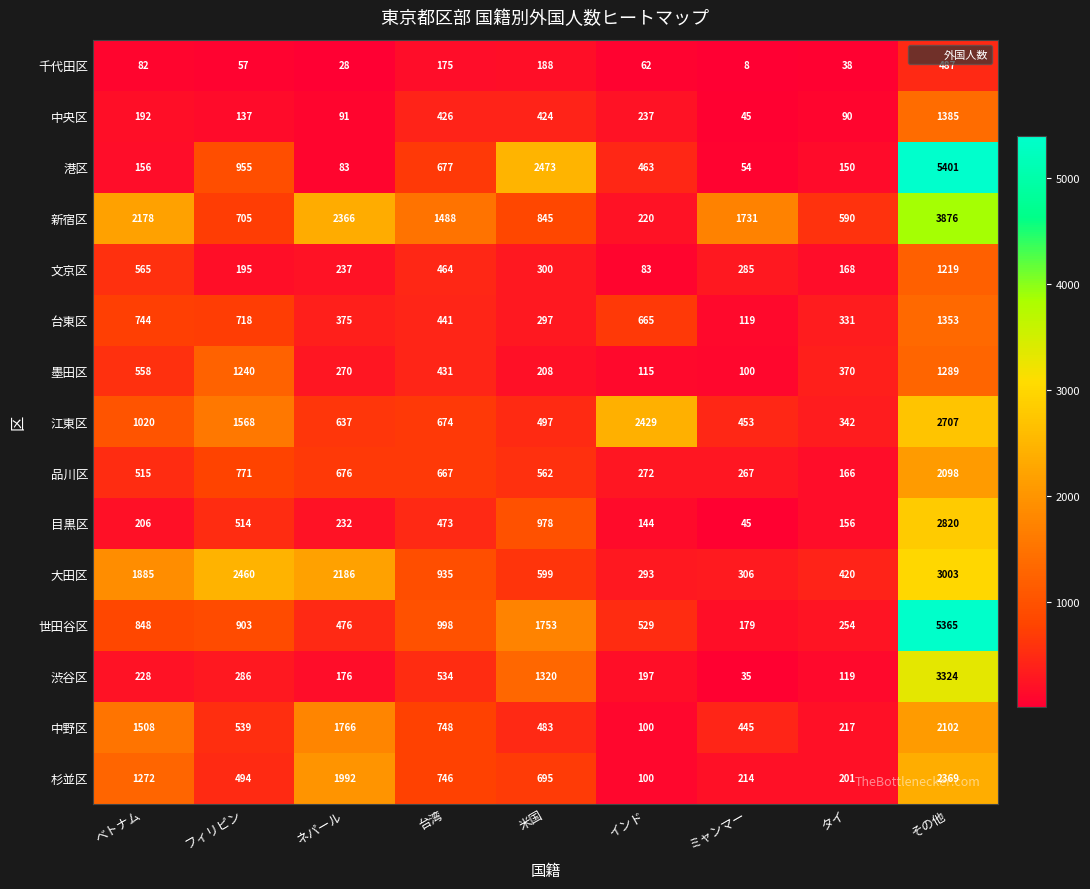

At how many categories does at least one series exceed 918?

8